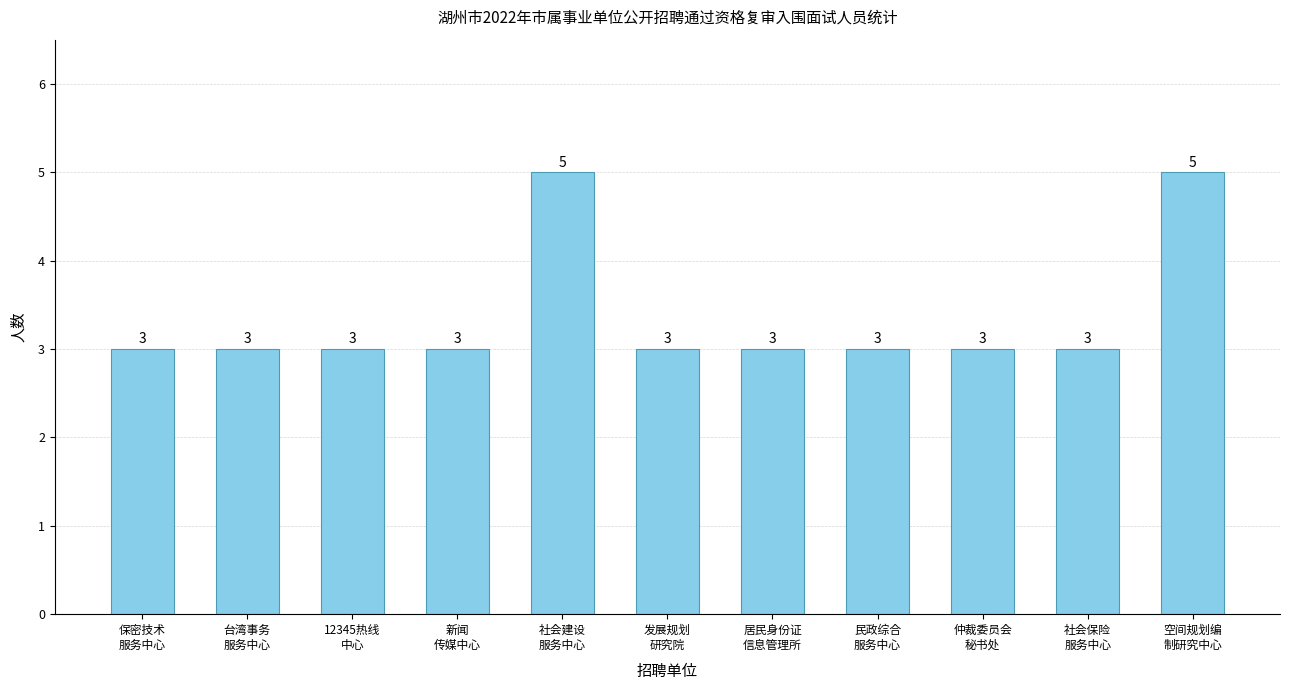

How many categories are shown in the chart?

11